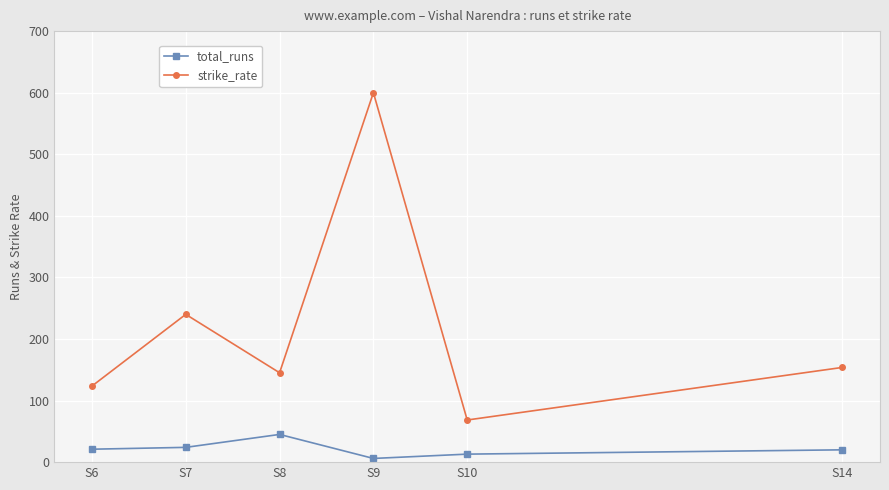

The strike_rate series shows 115.6 at S10. True or false?

False